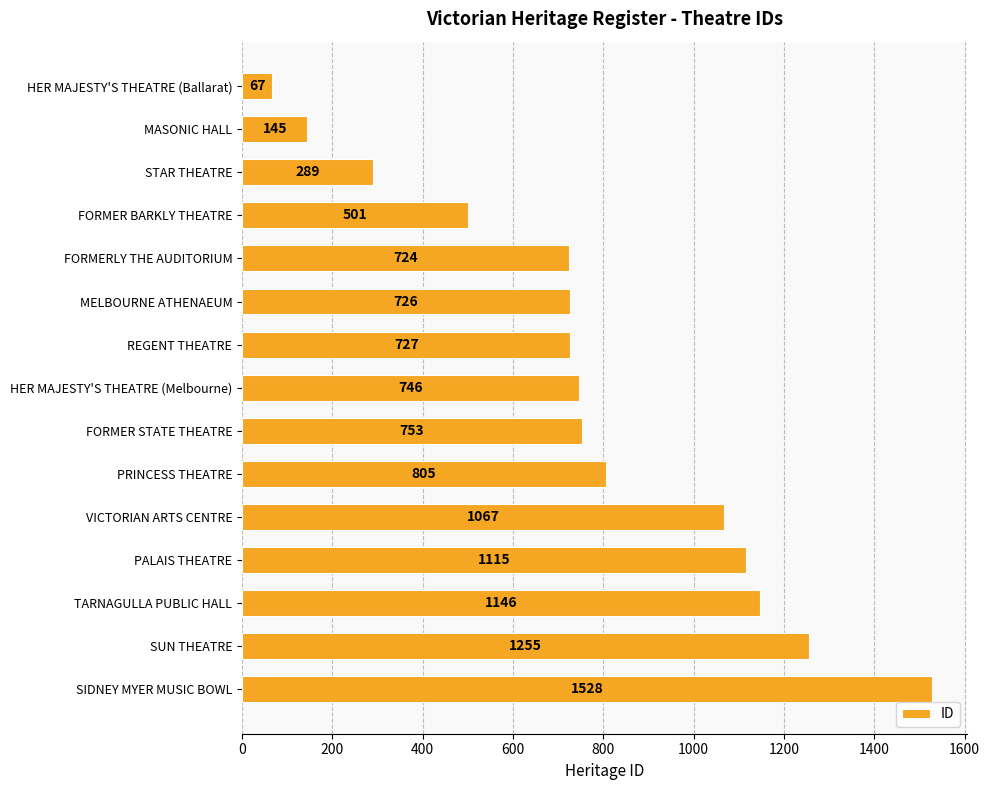

Rank the categories by value from lowest to highest.

HER MAJESTY'S THEATRE (Ballarat), MASONIC HALL, STAR THEATRE, FORMER BARKLY THEATRE, FORMERLY THE AUDITORIUM, MELBOURNE ATHENAEUM, REGENT THEATRE, HER MAJESTY'S THEATRE (Melbourne), FORMER STATE THEATRE, PRINCESS THEATRE, VICTORIAN ARTS CENTRE, PALAIS THEATRE, TARNAGULLA PUBLIC HALL, SUN THEATRE, SIDNEY MYER MUSIC BOWL